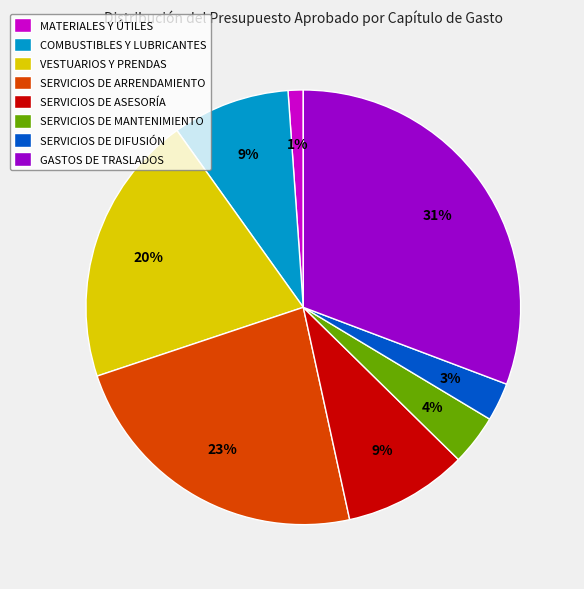

Between SERVICIOS DE ASESORÍA and SERVICIOS DE DIFUSIÓN, which is larger?

SERVICIOS DE ASESORÍA